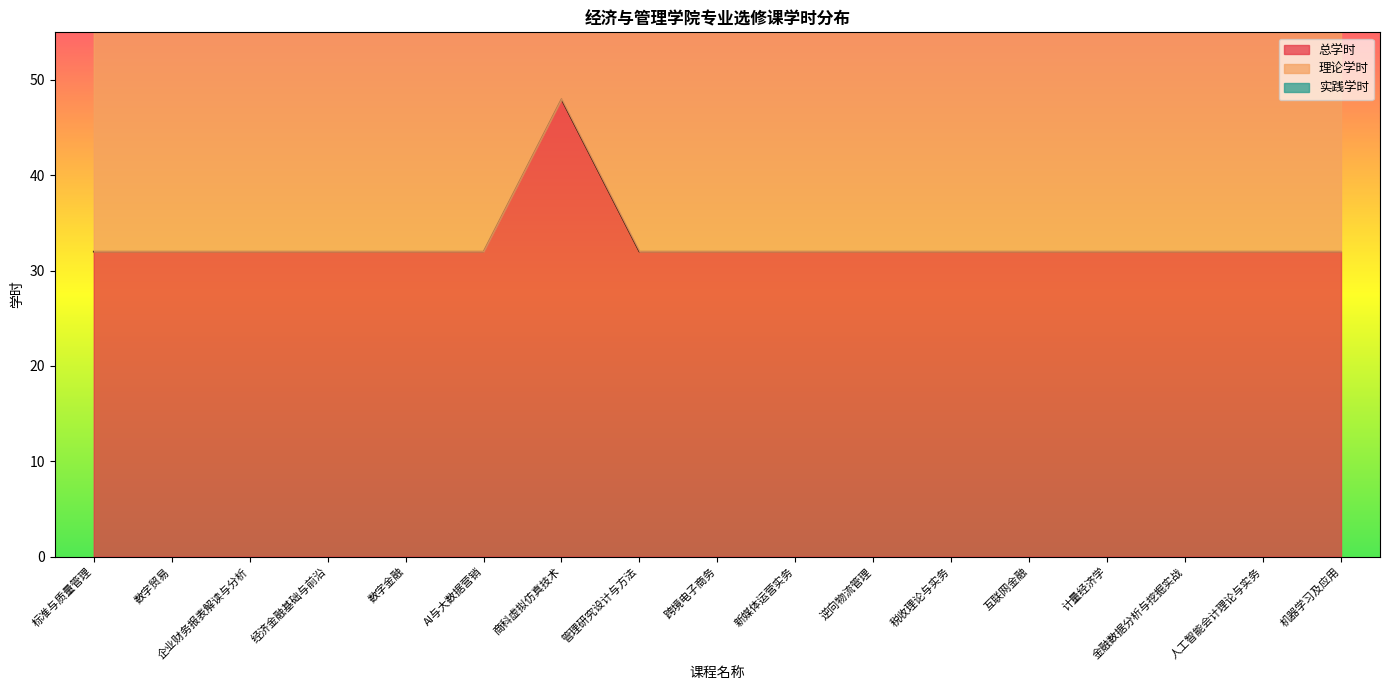

What is the spread (max minus min) of values at 计量经济学?

24